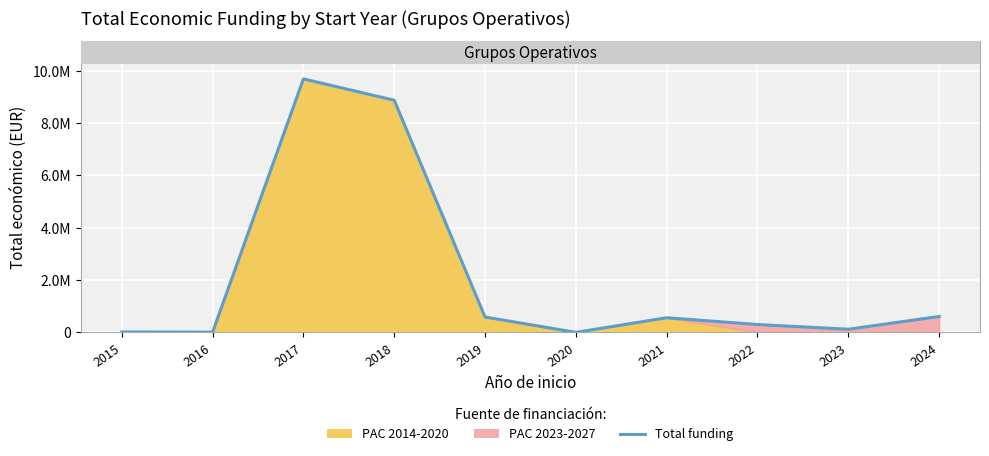

Reading left to right, extract all data points from this chart.

2015=16450	2016=7980	2017=9695285	2018=8877649	2019=587734	2020=0	2021=559562	2022=299913	2023=120000	2024=607342